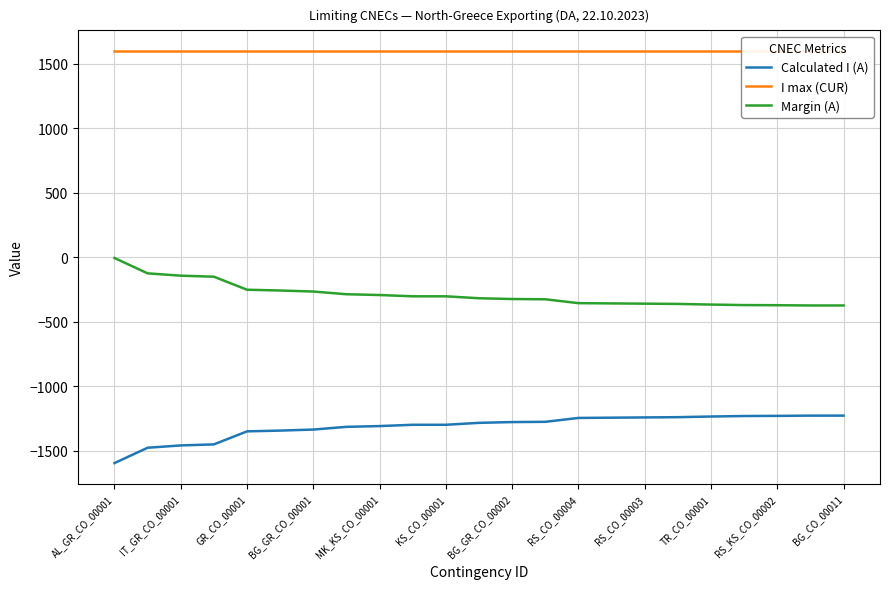

Does the chart have visible grid lines?

Yes